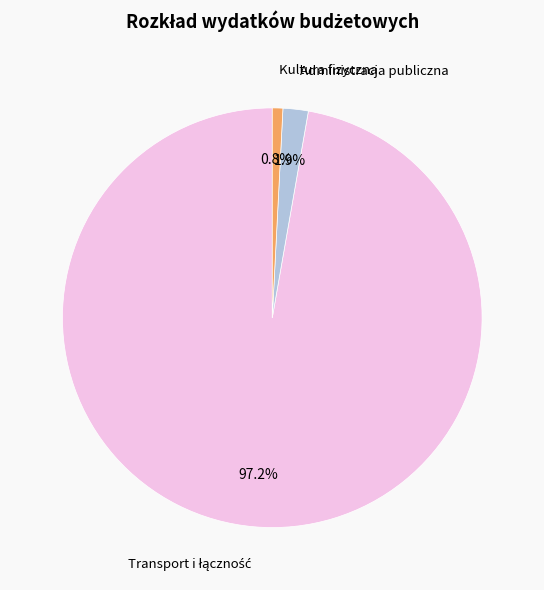

To the nearest percent, what percentage of the pie is Kultura fizyczna?

1%